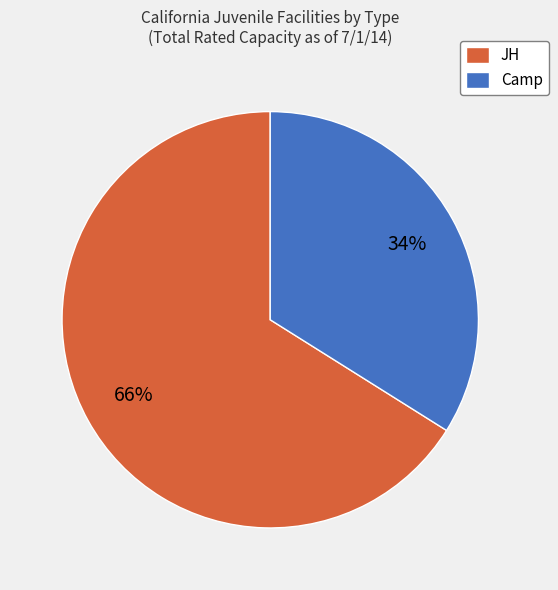

To the nearest percent, what percentage of the pie is Camp?

34%